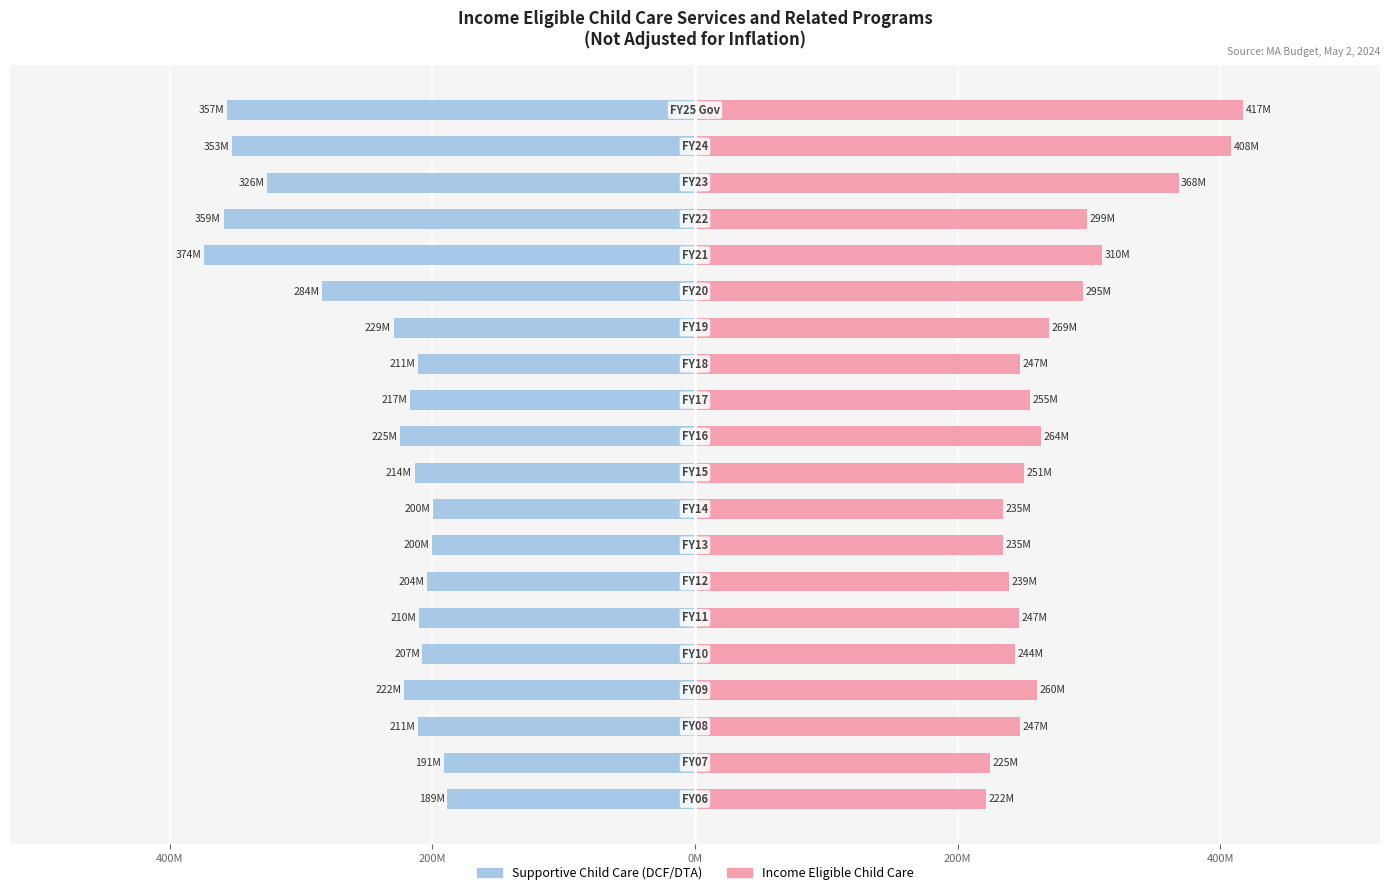

Reading right to left, transcribe all the data shown in this chart.

Supportive Child Care (DCF/DTA): -188.7	-191.4	-210.8	-221.5	-207.5	-210.0	-203.7	-200.0	-199.8	-213.5	-224.6	-217.1	-210.7	-229.5	-283.6	-373.7	-358.9	-325.5	-352.9	-356.6
Income Eligible Child Care: 221.5	224.7	247.5	260.0	243.6	246.6	239.1	234.7	234.6	250.7	263.7	254.8	247.4	269.4	295.3	309.5	298.7	368.1	408.1	417.2